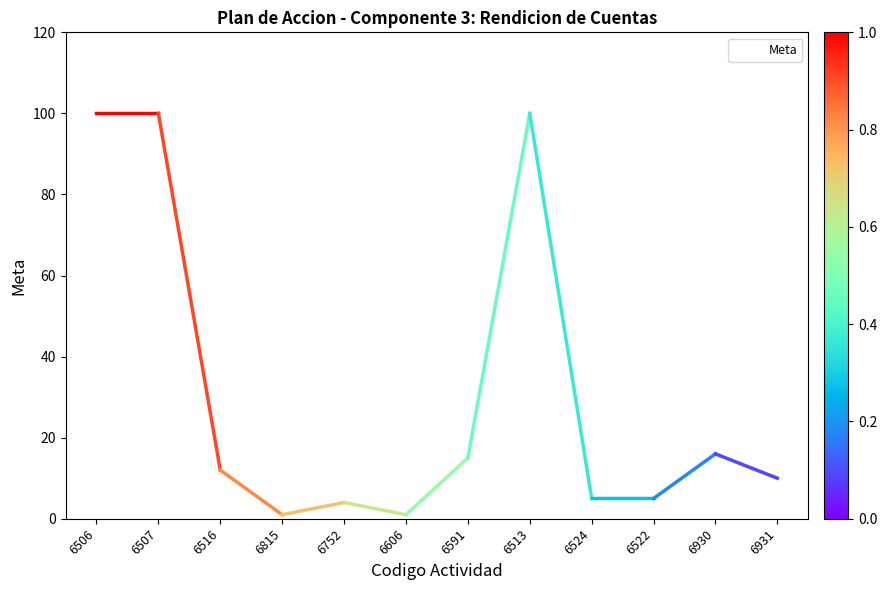

What is the approximate value at 6522?

5